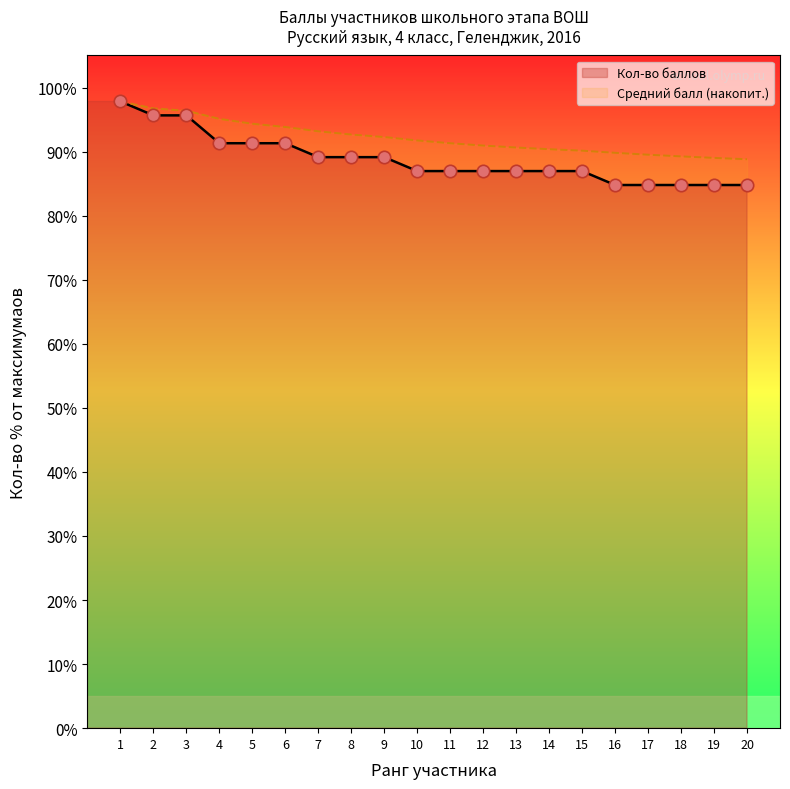

Between 5 and 14, which is larger?

5